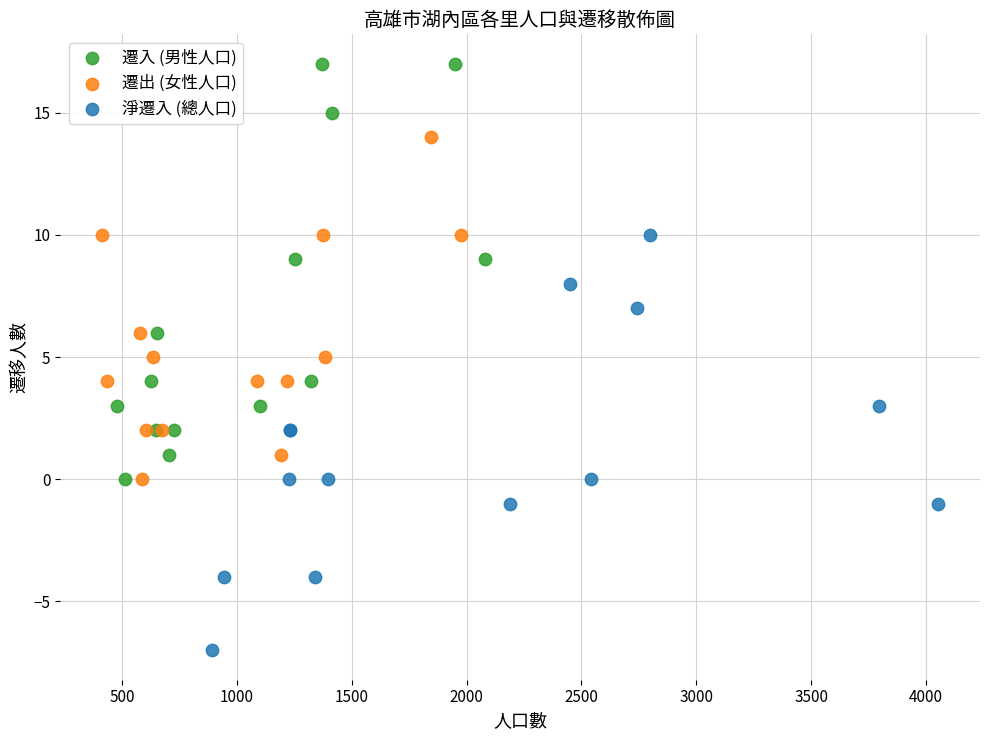

What are all the series names shown in the legend?

遷入 (男性人口), 遷出 (女性人口), 淨遷入 (總人口)